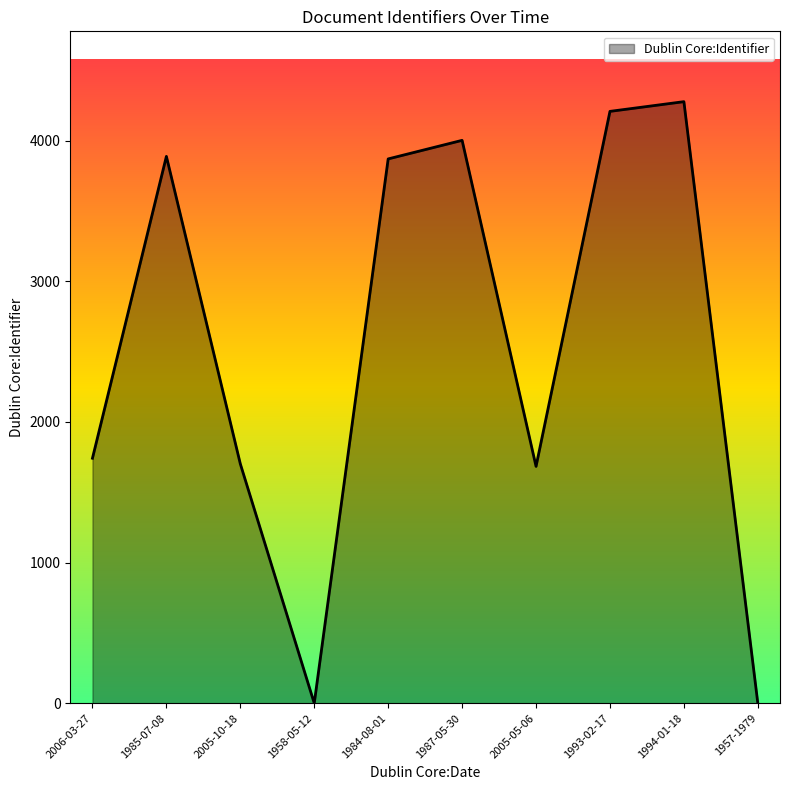

What is the difference between the maximum and minimum values?

4277